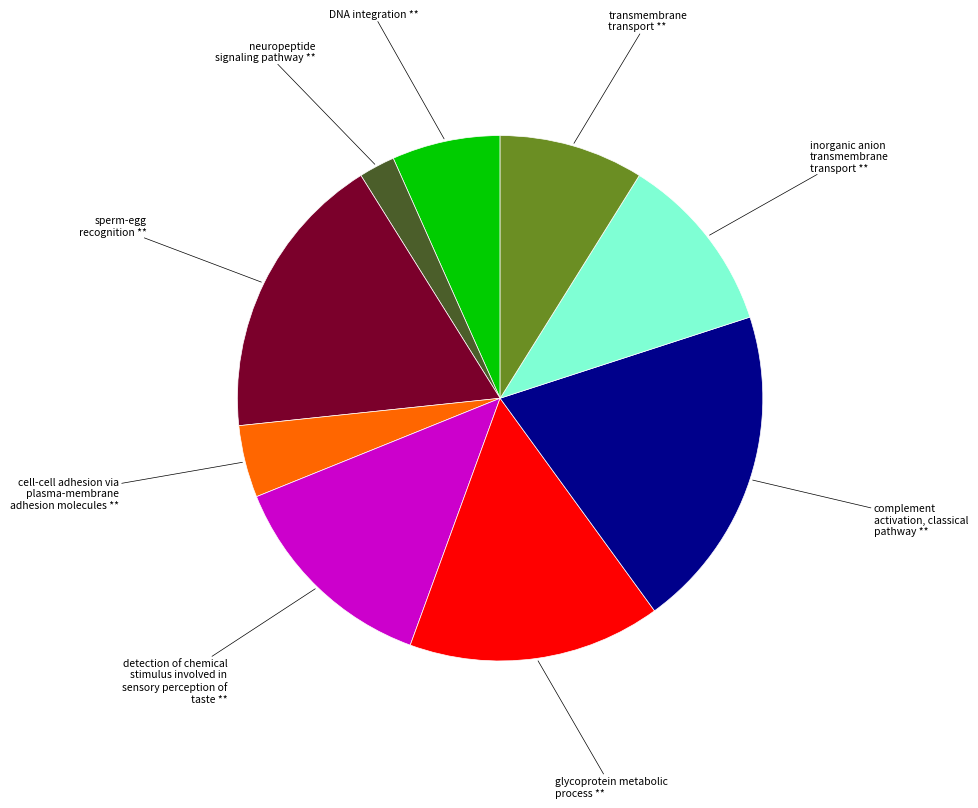

Does any single category account for the majority?

No